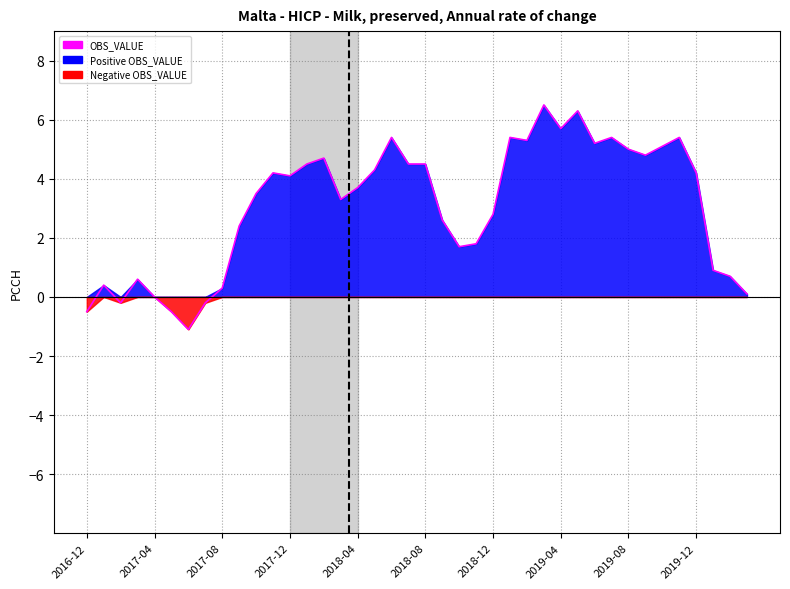

The chart shows a value of 7.4 at 2018-08. True or false?

False